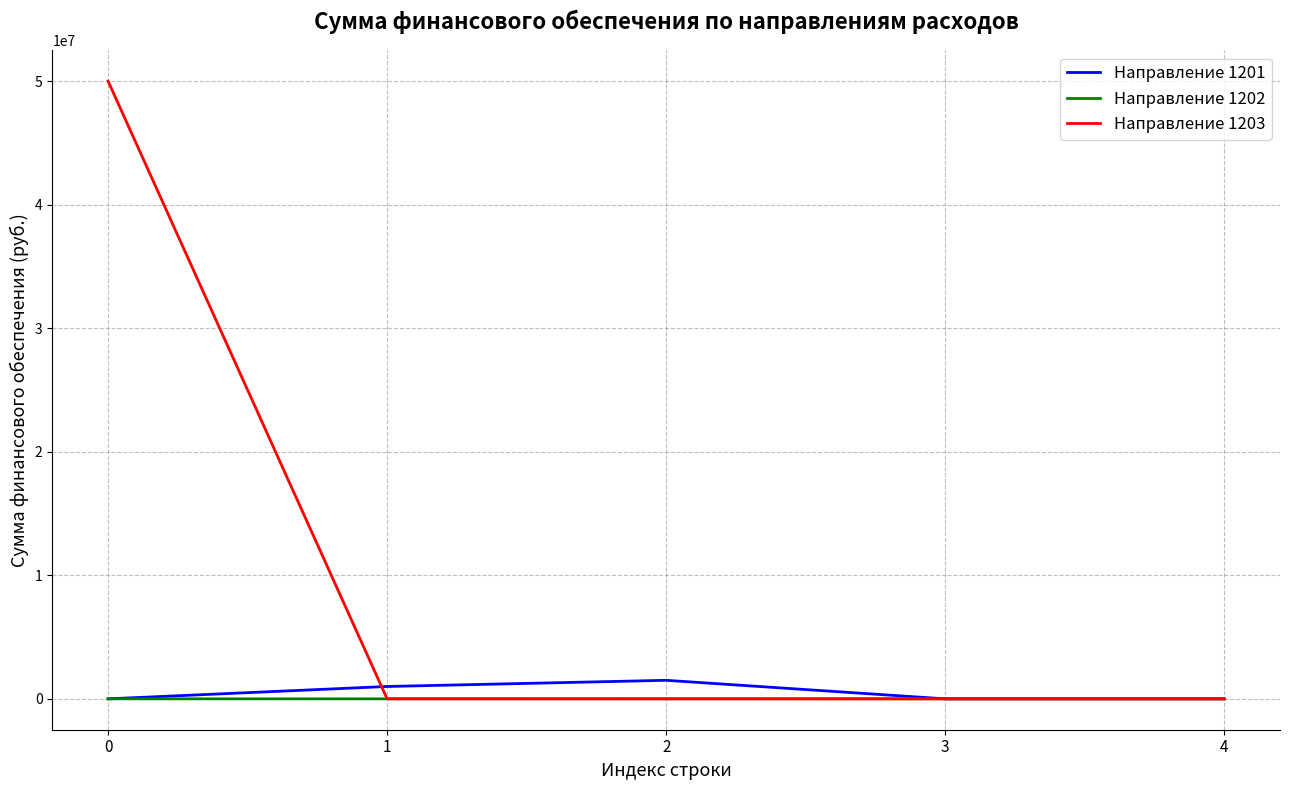

Is this an area chart (filled region under the line)?

No